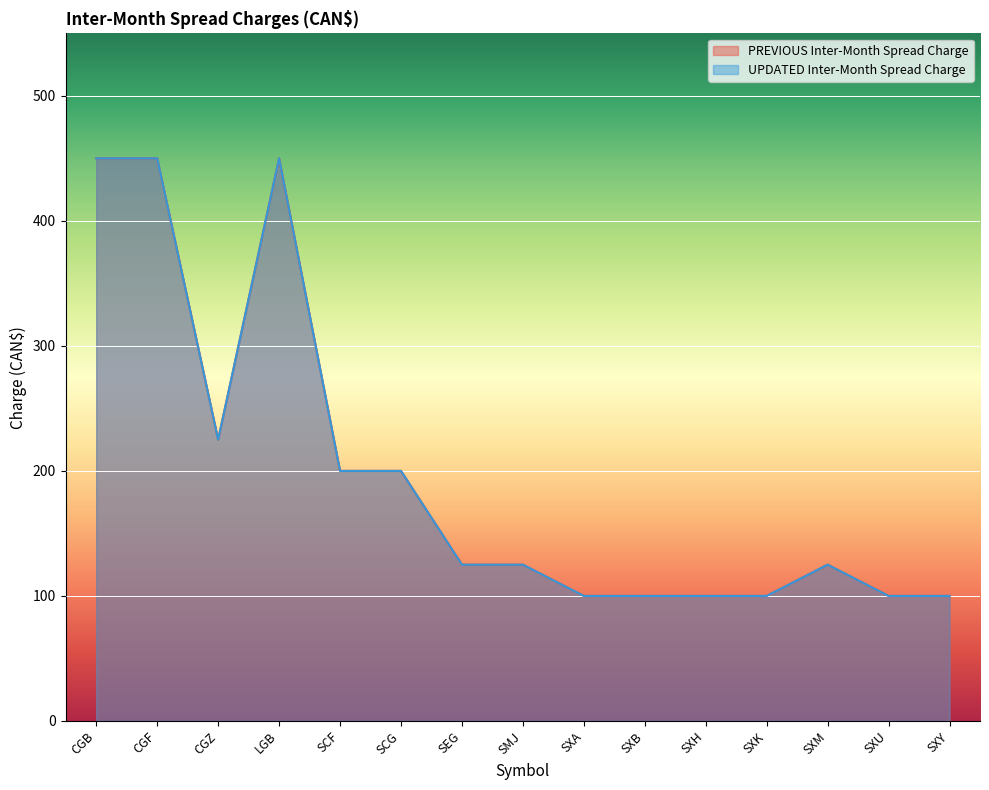

What is the label of the 1st point from the left?

CGB